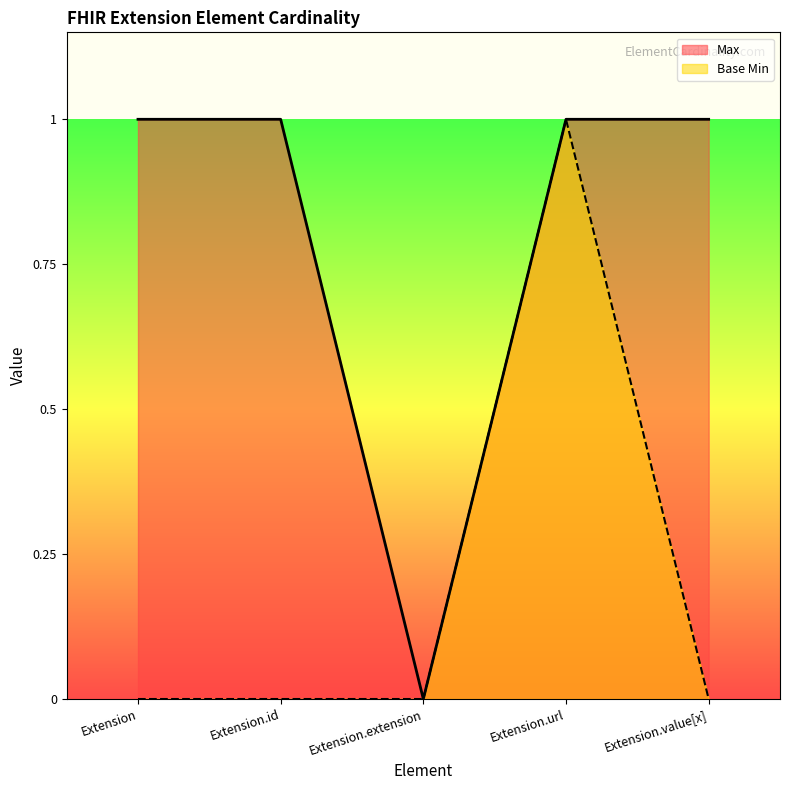

True or false: Max and Base Min intersect in this chart.

False